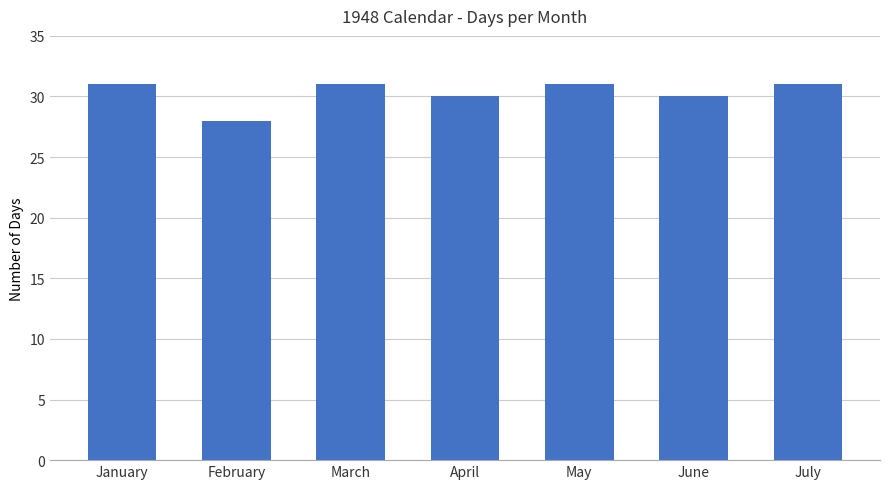

What is the sum of the values at March and April?

61